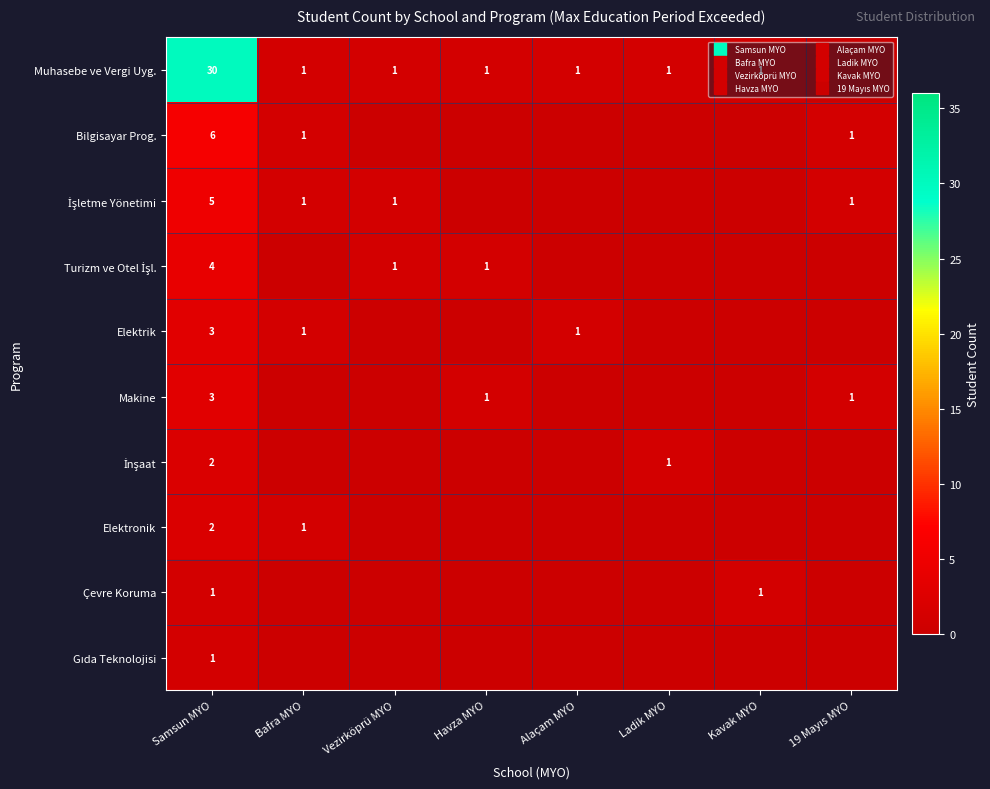

How many values in the İşletme Yönetimi series exceed 1?

1